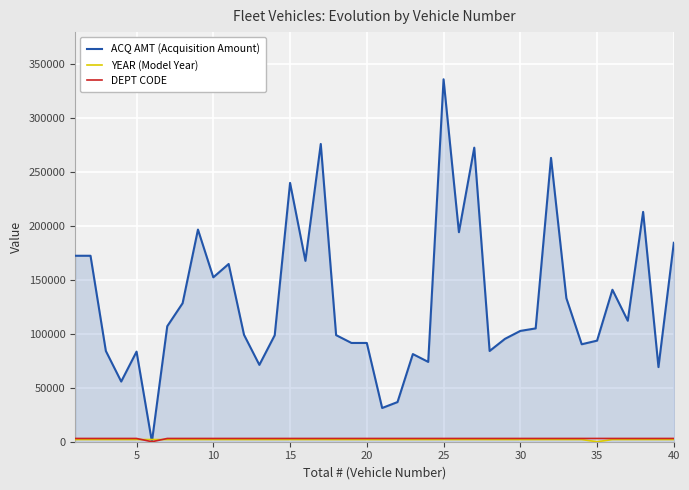

What is the highest value of the ACQ AMT (Acquisition Amount) series?

336253.0